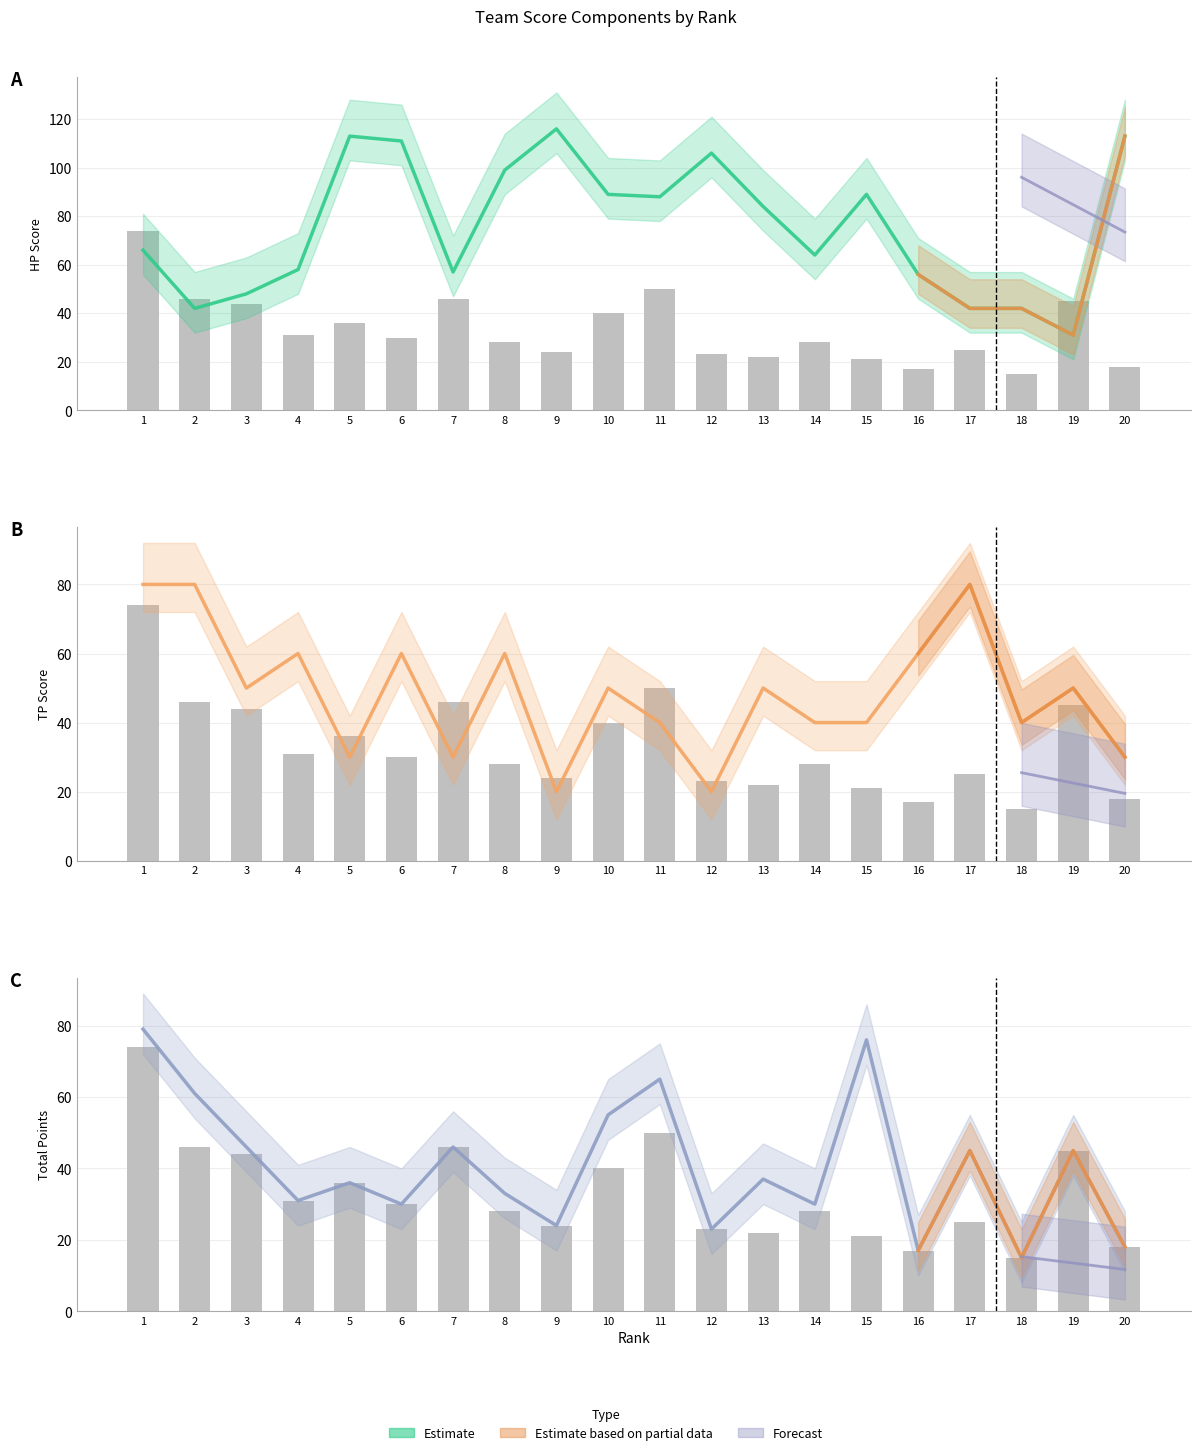

Which series has the largest total across all categories?

HP